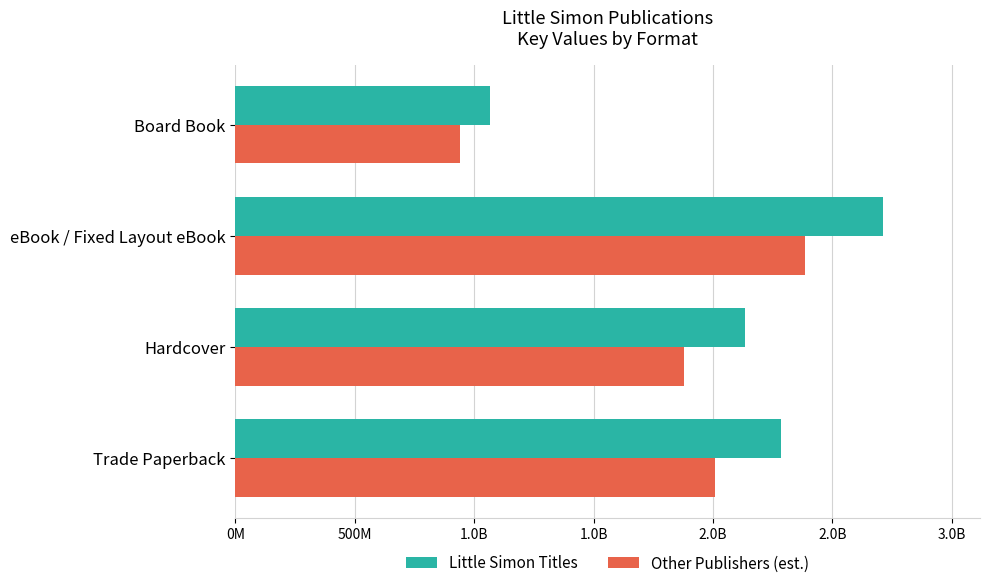

Which series has the largest total across all categories?

Little Simon Titles